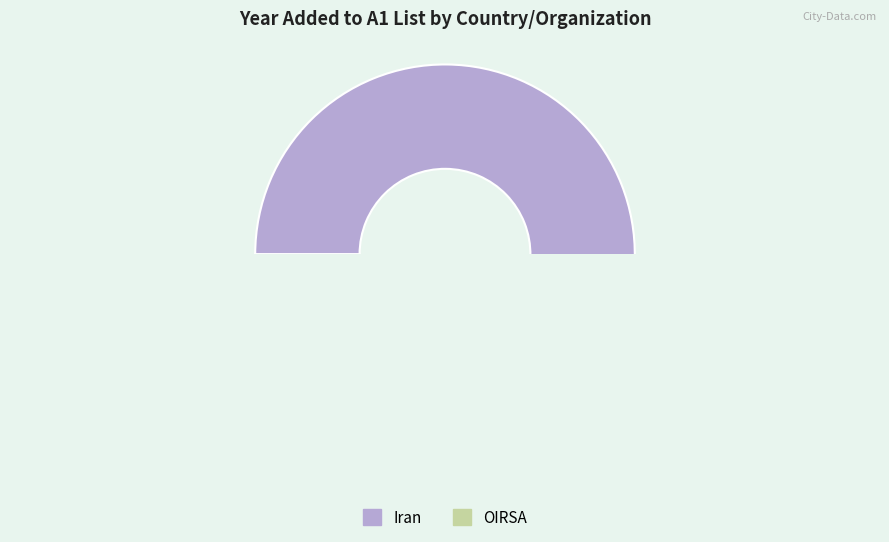

Is the sum of OIRSA and Iran greater than half?

Yes